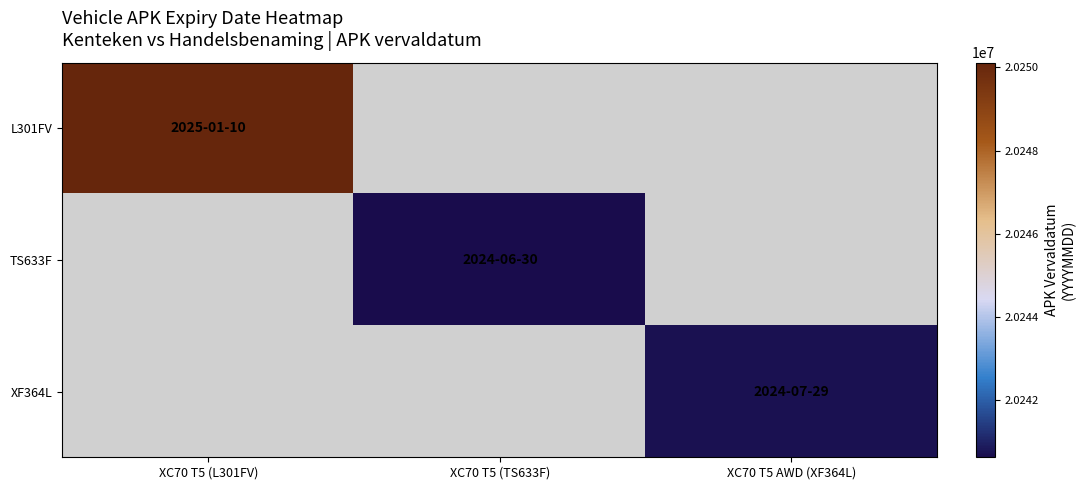

What is the maximum value shown in the chart?

20250110.0